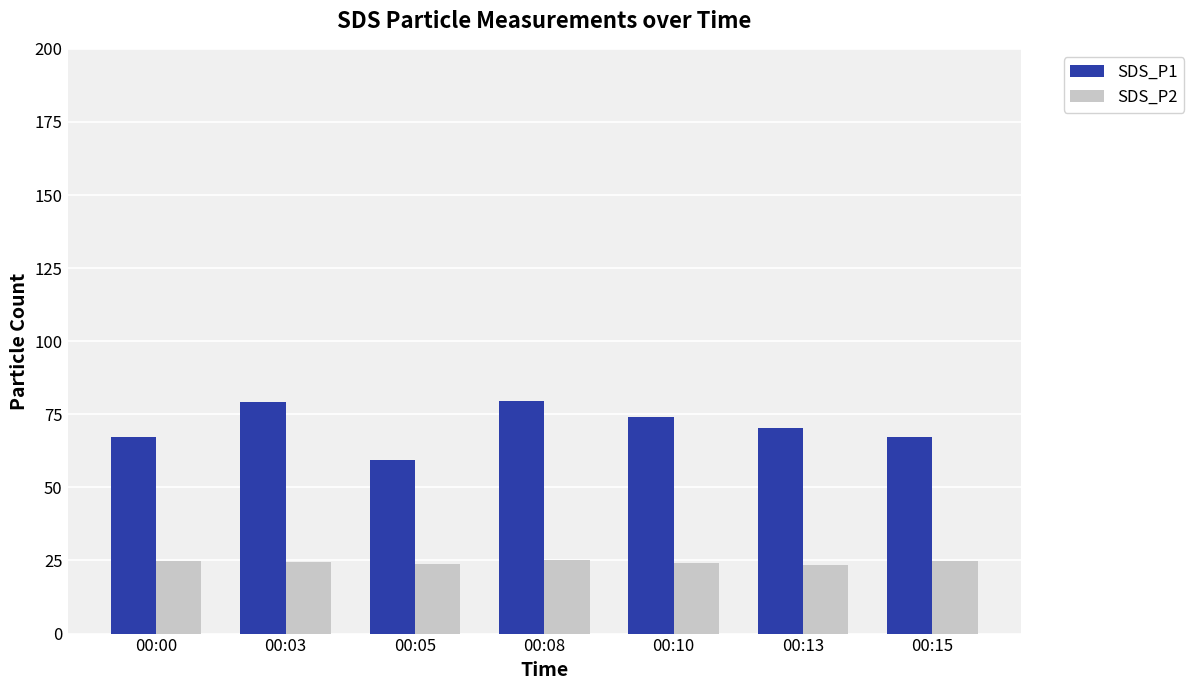

What is the sum of the SDS_P1 values at 00:10 and 00:08?

153.4